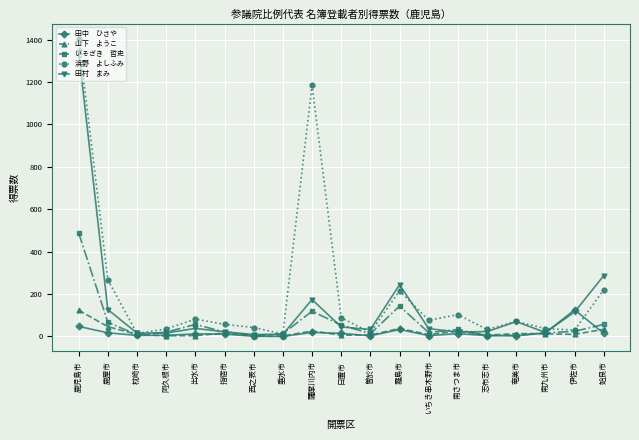

Count the number of categories in the chart.

19